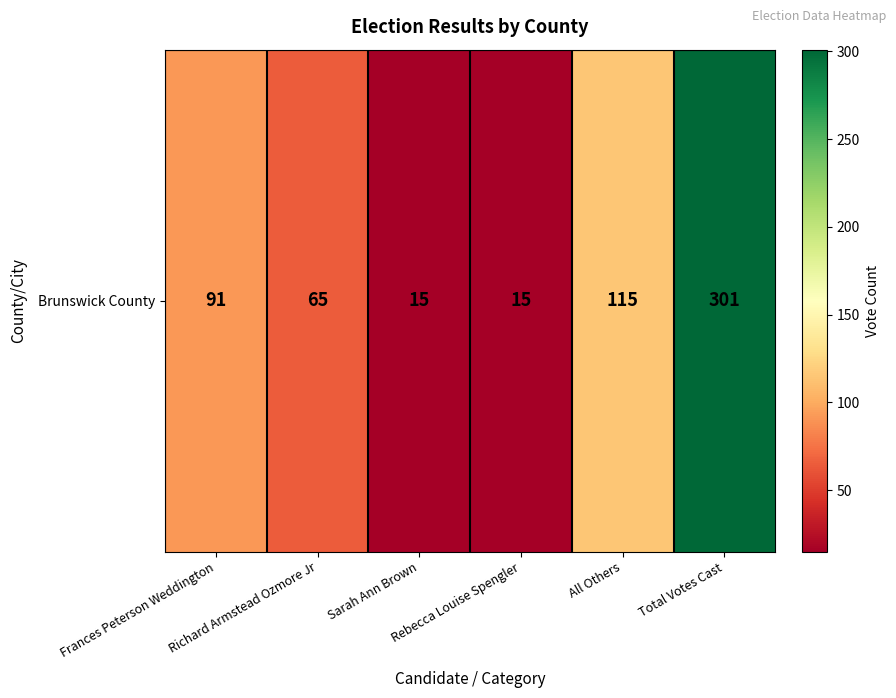

What is the change in value from Rebecca Louise Spengler to All Others?

+100